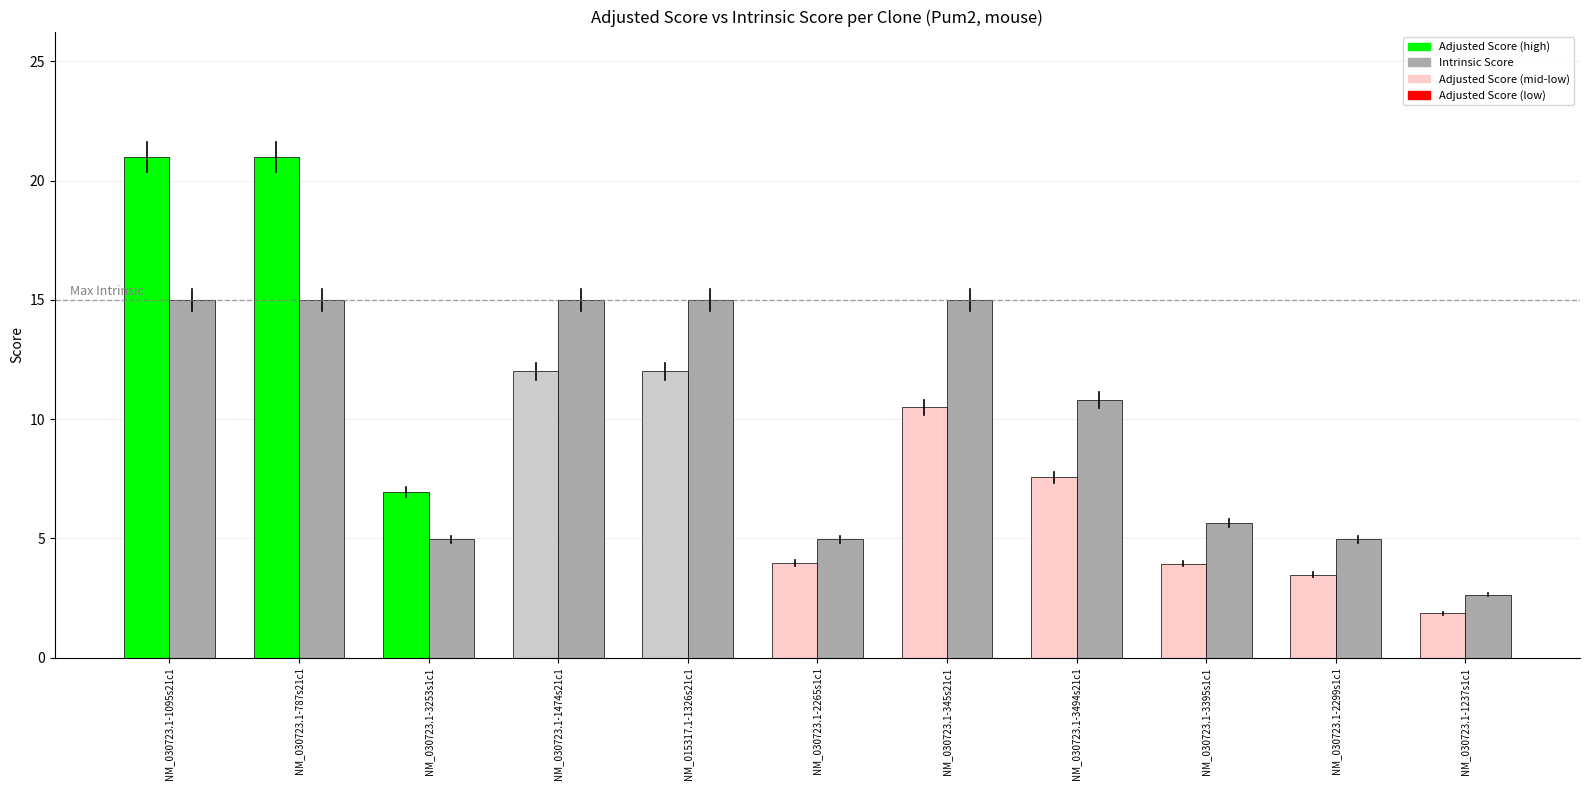

What is the difference between the highest and lowest values at NM_030723.1-1474s21c1?

3.0